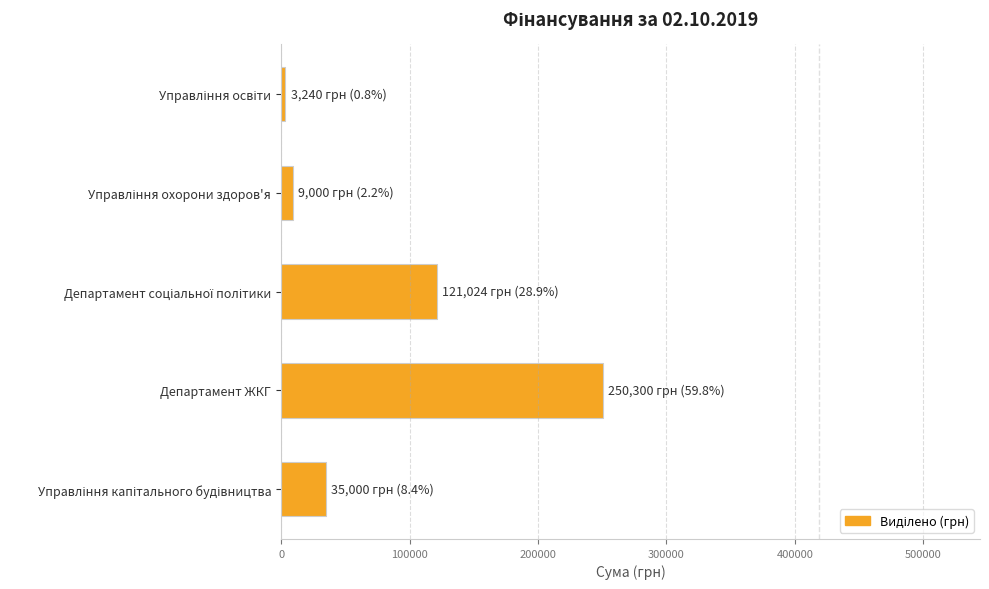

The chart shows a value of 51939 at Департамент ЖКГ. True or false?

False